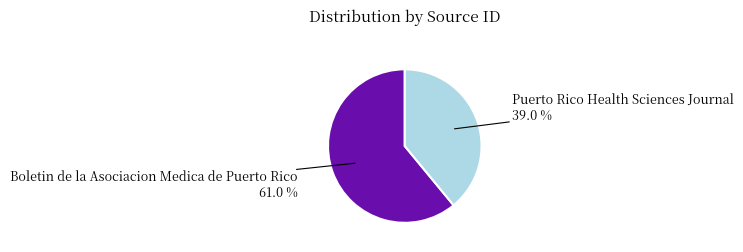

What percentage is the Puerto Rico Health Sciences Journal slice, to the nearest percent?

39%